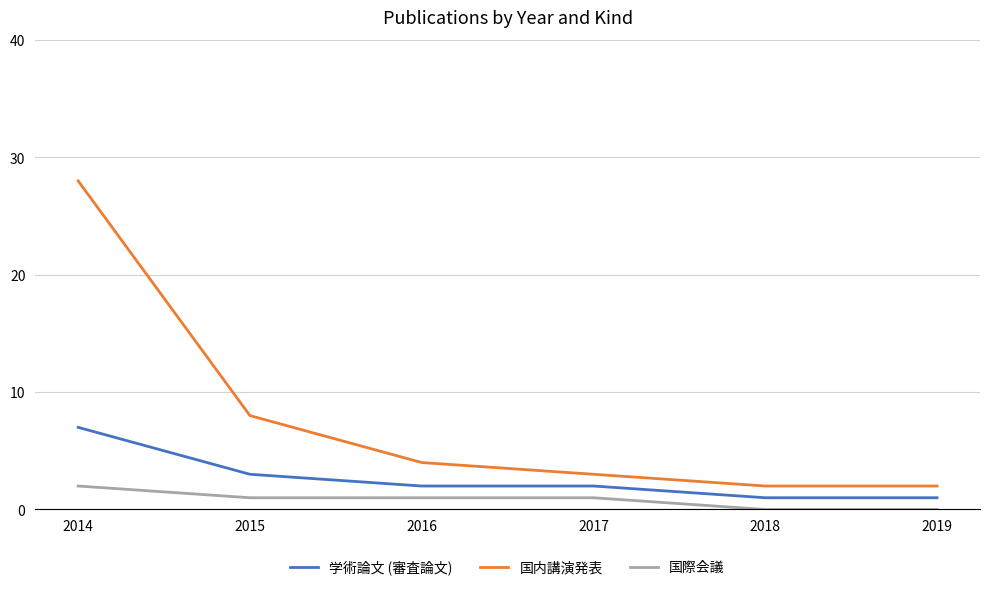

Rank the series by their maximum value, from highest to lowest.

国内講演発表, 学術論文 (審査論文), 国際会議